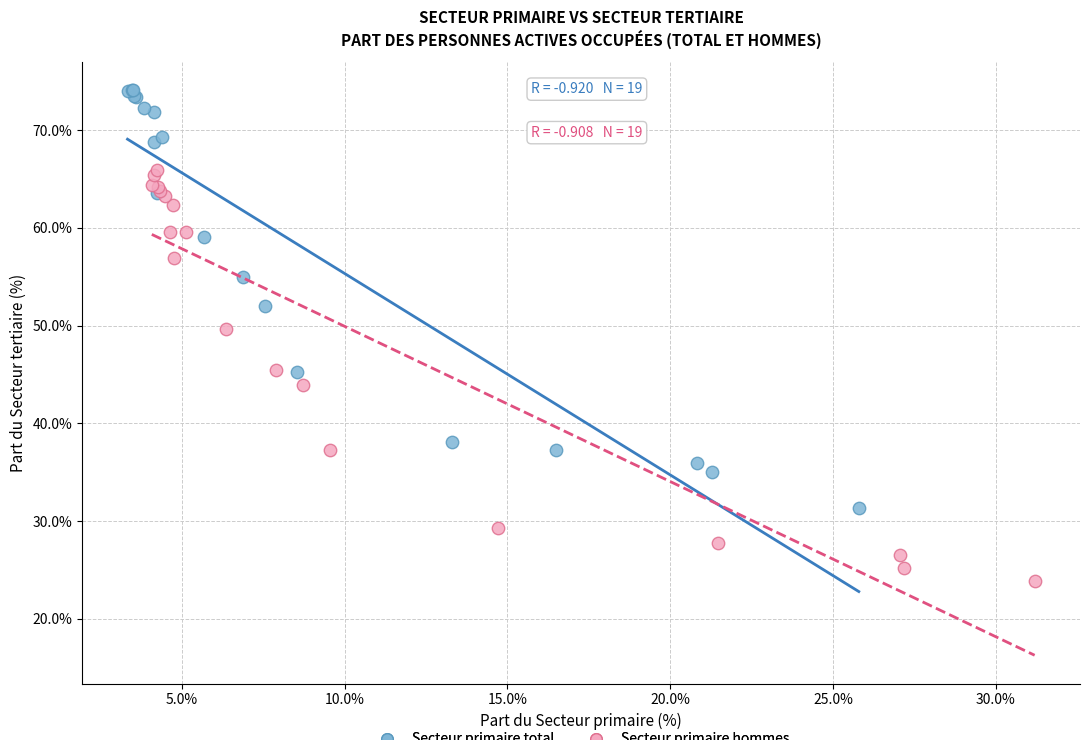

Which series reaches the minimum Y coordinate?

Secteur primaire hommes